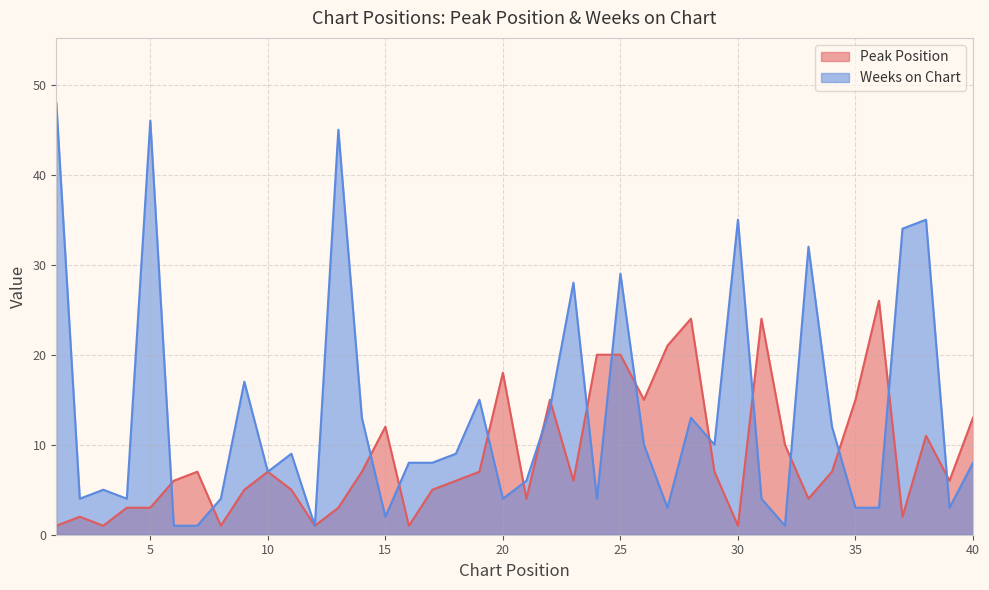

True or false: Peak Position and Weeks on Chart intersect in this chart.

True